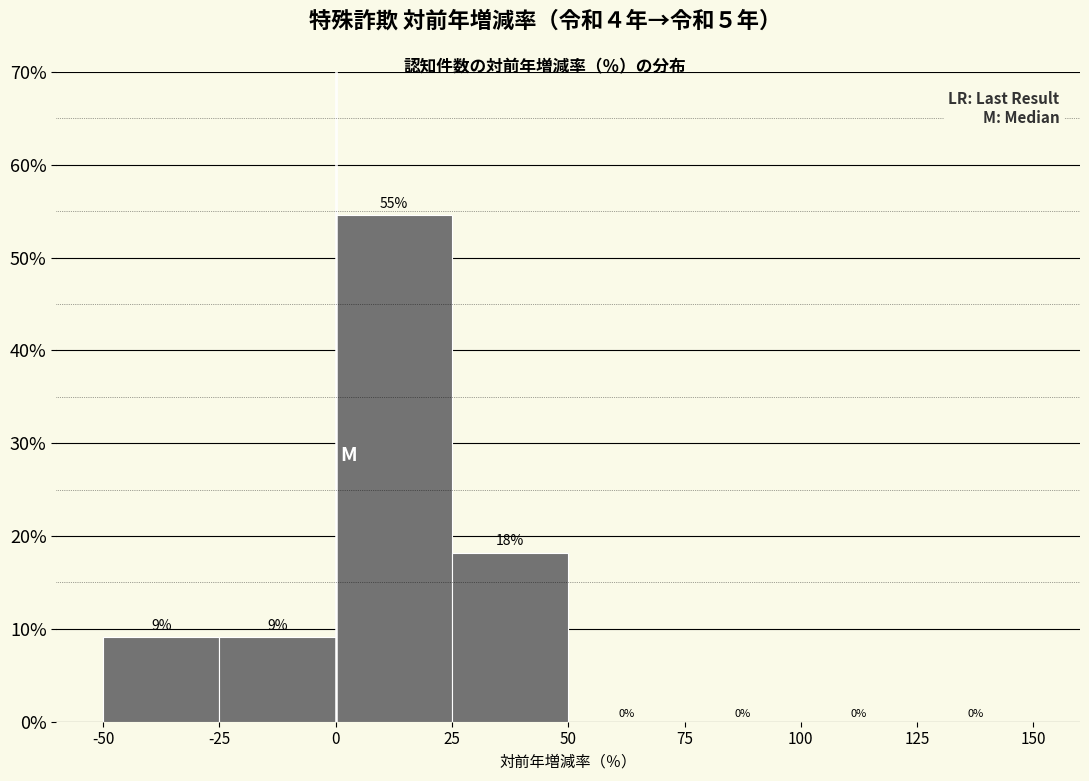

Over which range of the x-axis is the bar tallest?

0 to 25